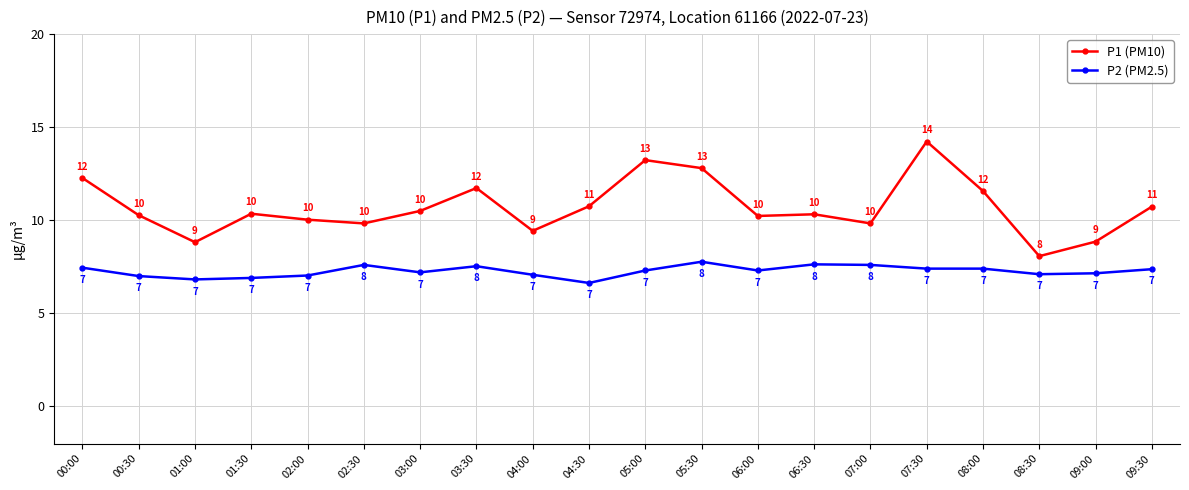

At which category does P2 (PM2.5) reach its first local peak?

02:30